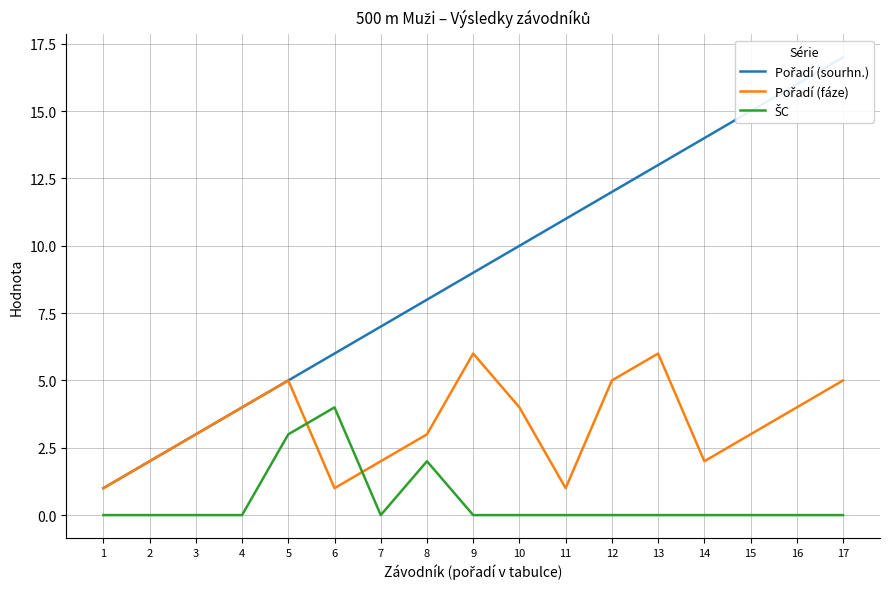

Rank the series by their average value, from lowest to highest.

ŠC, Pořadí (fáze), Pořadí (sourhn.)